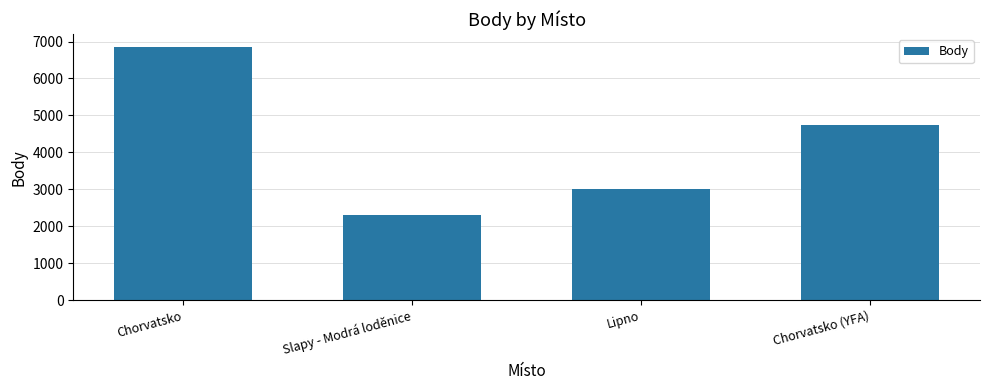

Which label corresponds to the largest value in the chart?

Chorvatsko